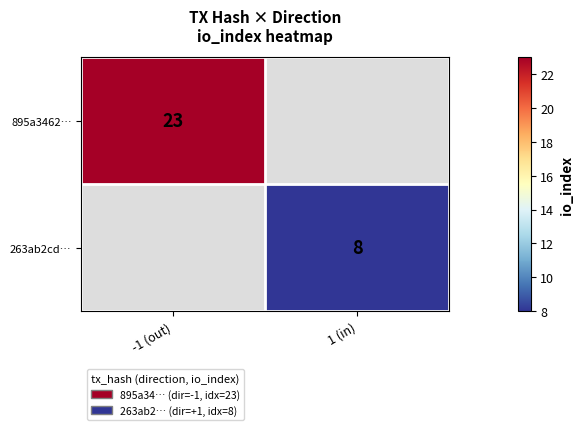

Count the number of data series in this chart.

2